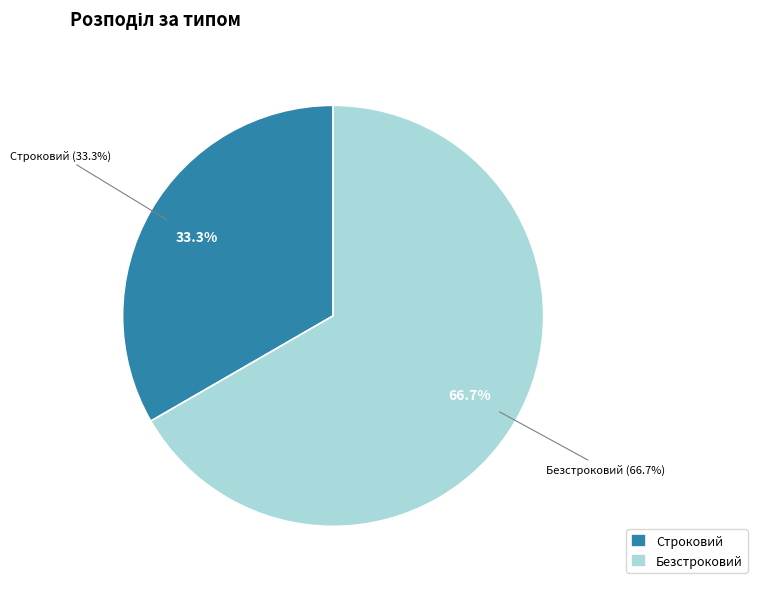

How many segments does this pie chart have?

2